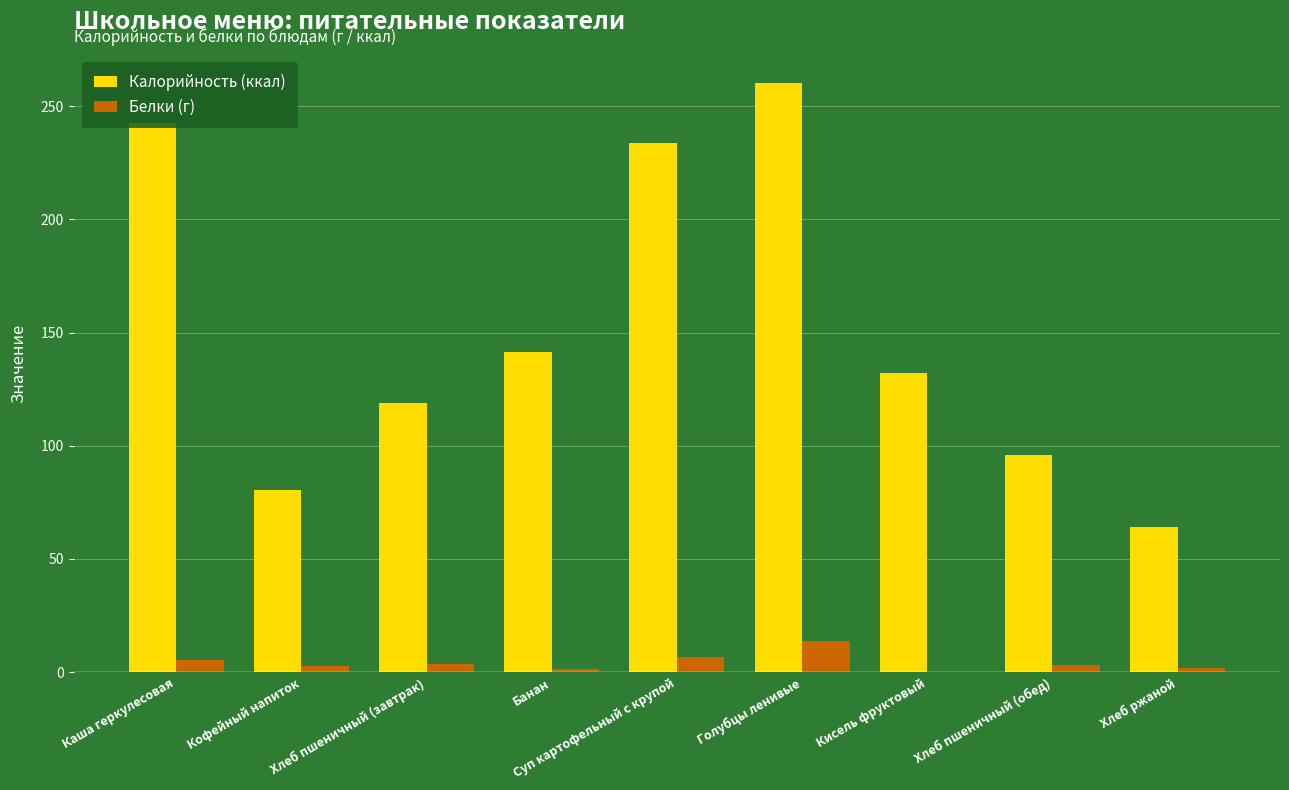

What is the maximum value for Белки (г)?

13.8